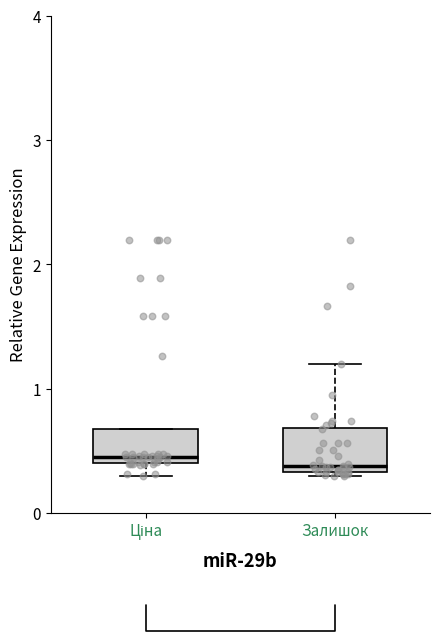

Where does the median line of the box for Залишок sit on the y-axis? The values are not printed on the chart, so give them approximately, as read against the axis.

0.4